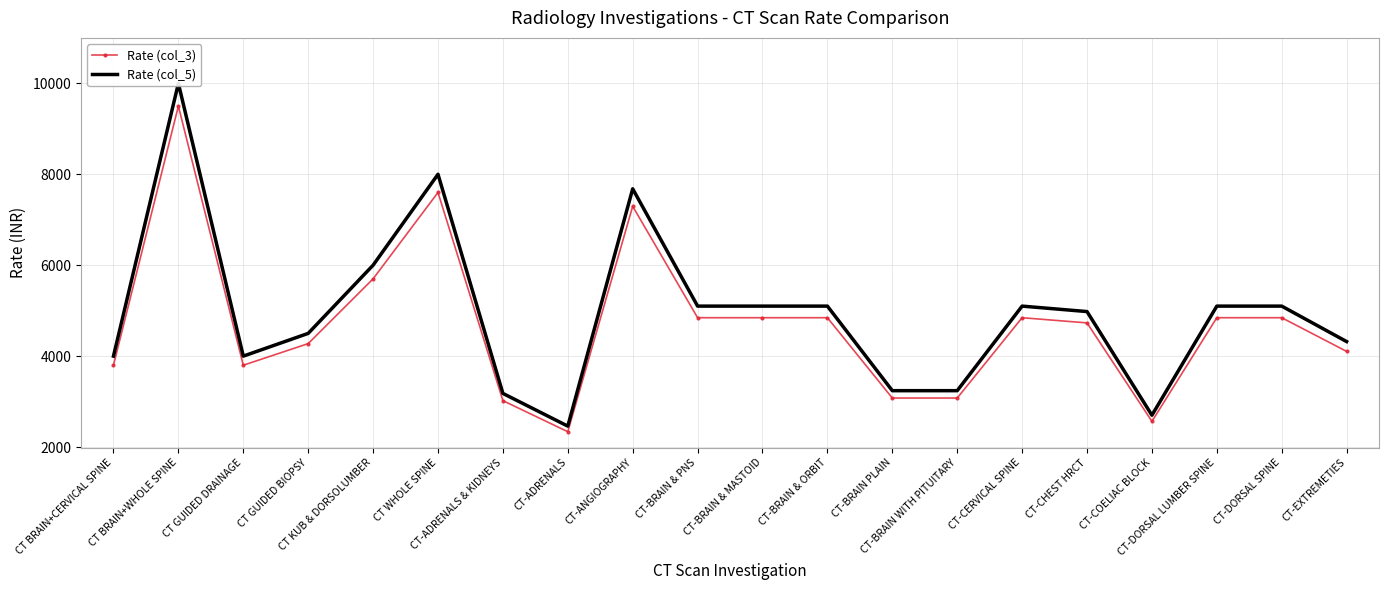

Which category has the lowest value in the Rate (col_5) series?

CT-ADRENALS